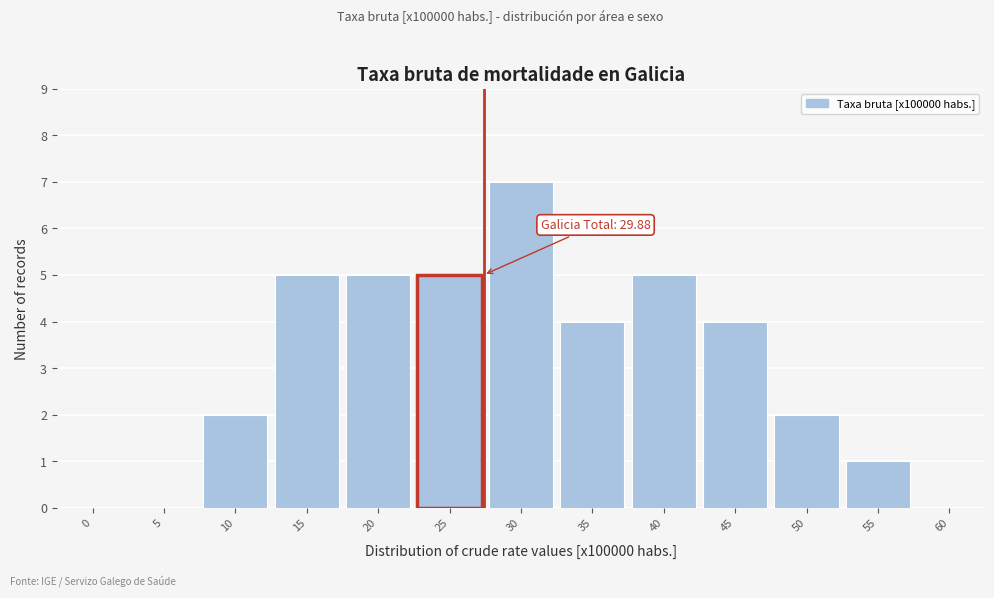

Reading left to right, transcribe all the data shown in this chart.

0=0	5=0	10=2	15=5	20=5	25=5	30=7	35=4	40=5	45=4	50=2	55=1	60=0